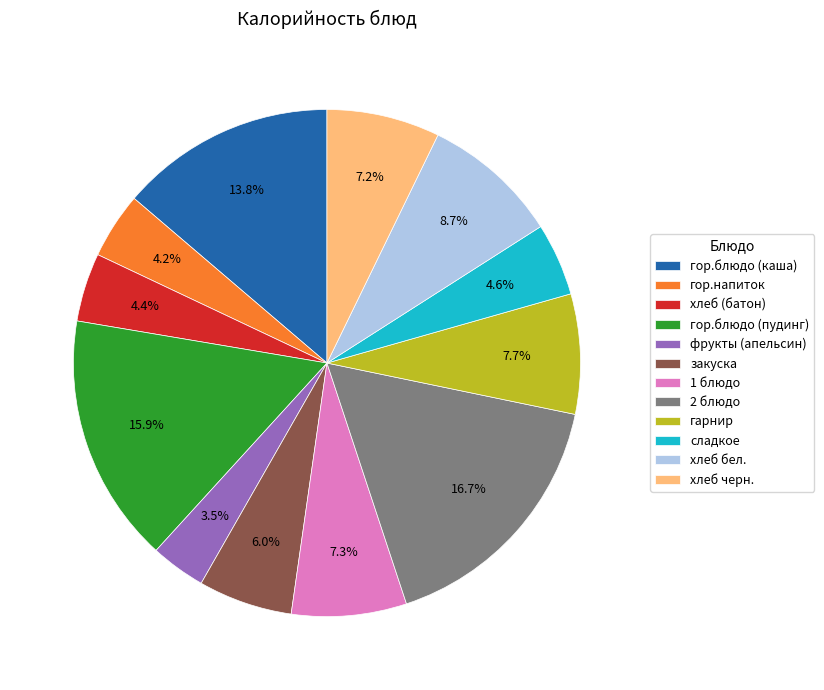

Is it true that гор.блюдо (каша) is 22% of the pie?

False